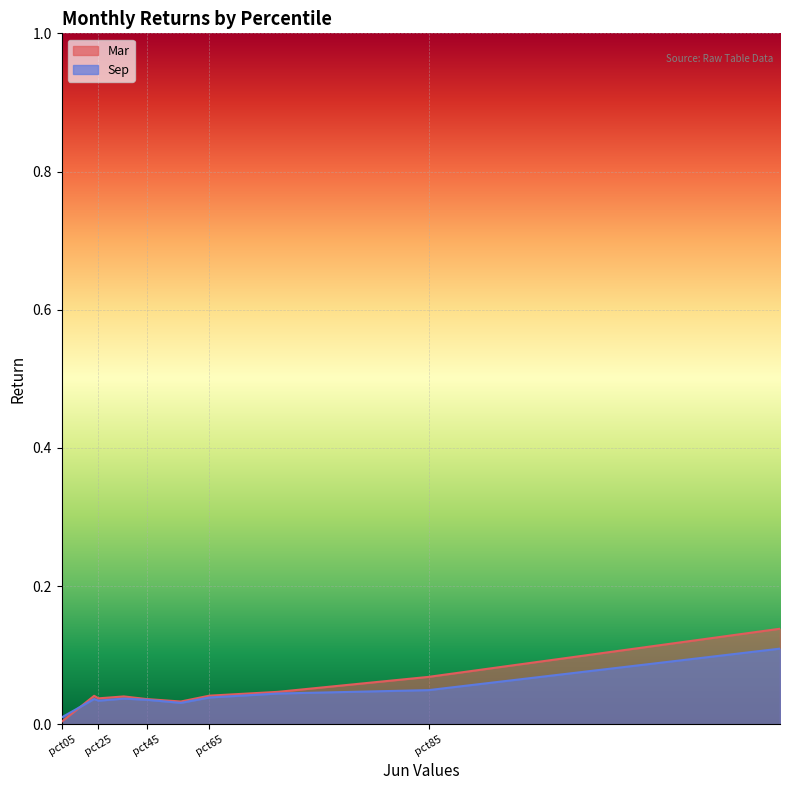

Between pct35 and pct55, which series saw the biggest shift?

Mar